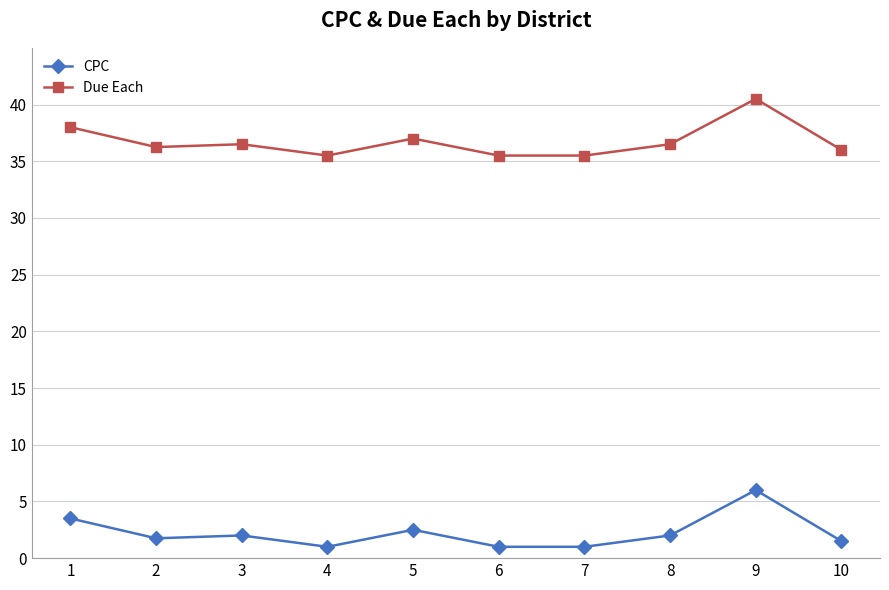

True or false: Due Each has a value of 35.5 at 4.

True